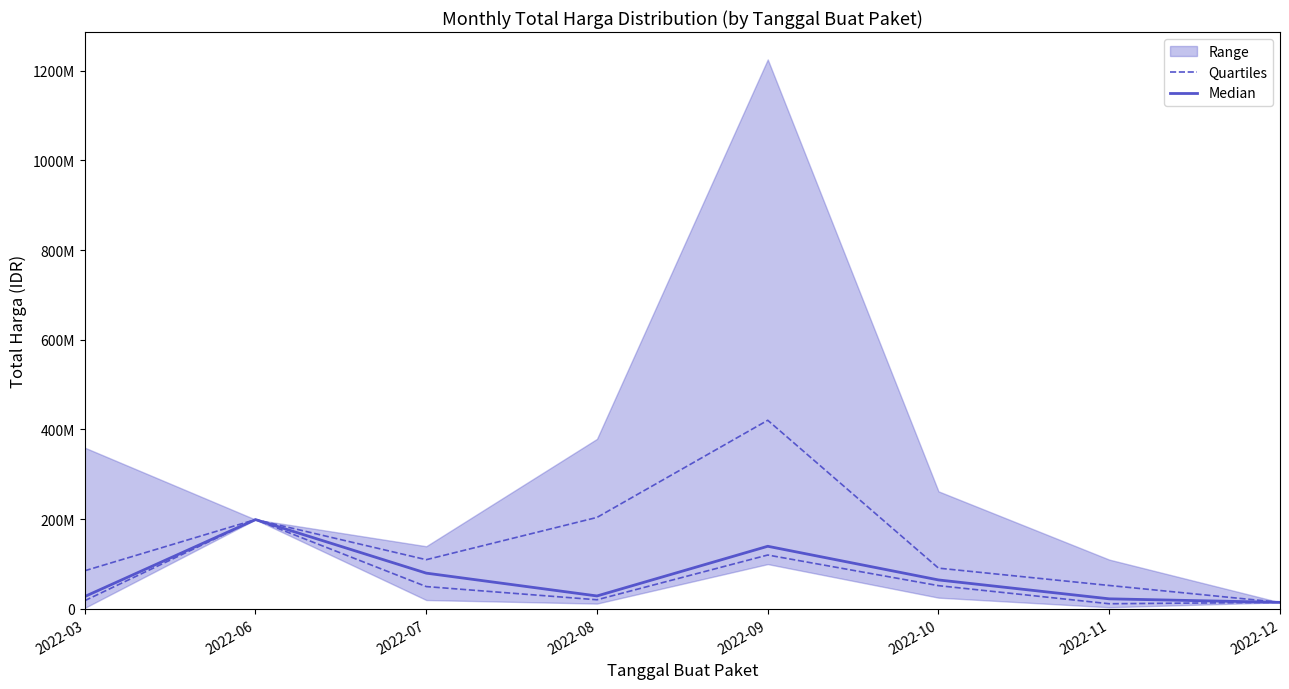

Rank the categories by Quartiles value from highest to lowest.

2022-06, 2022-09, 2022-10, 2022-07, 2022-08, 2022-03, 2022-12, 2022-11